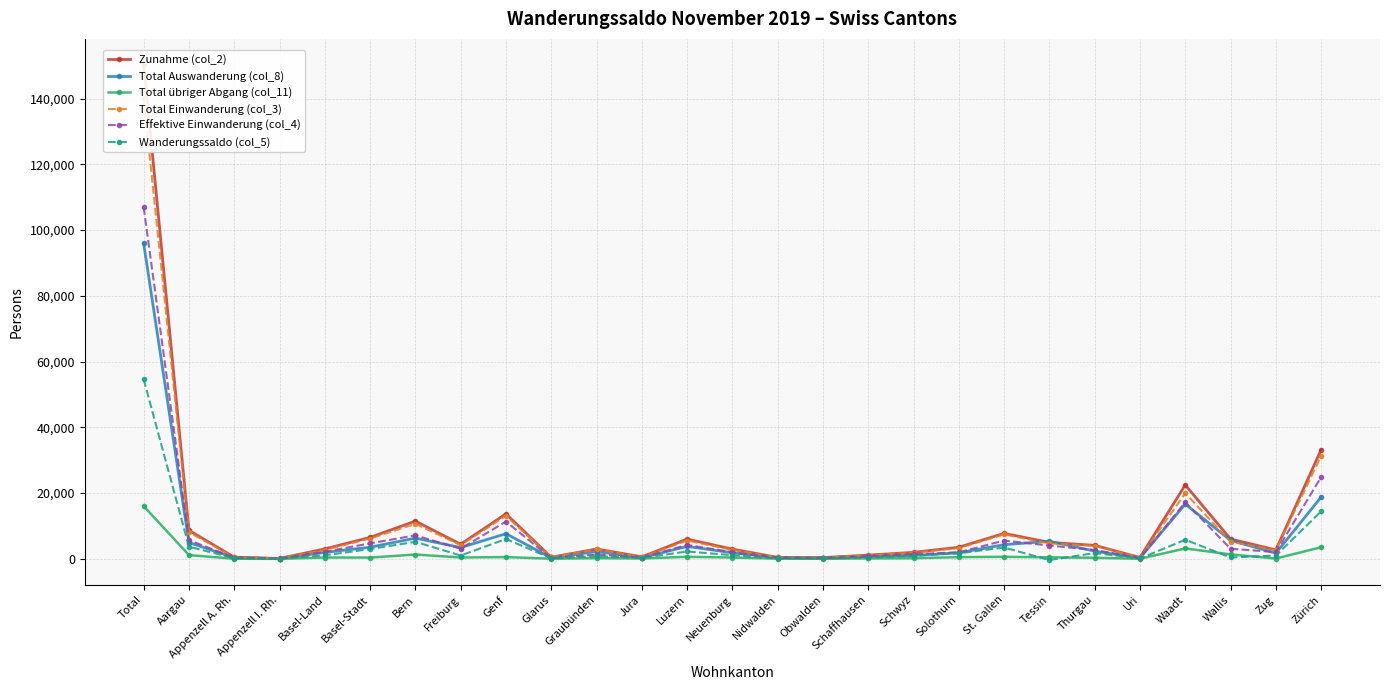

Which series has the widest spread of values?

Zunahme (col_2)